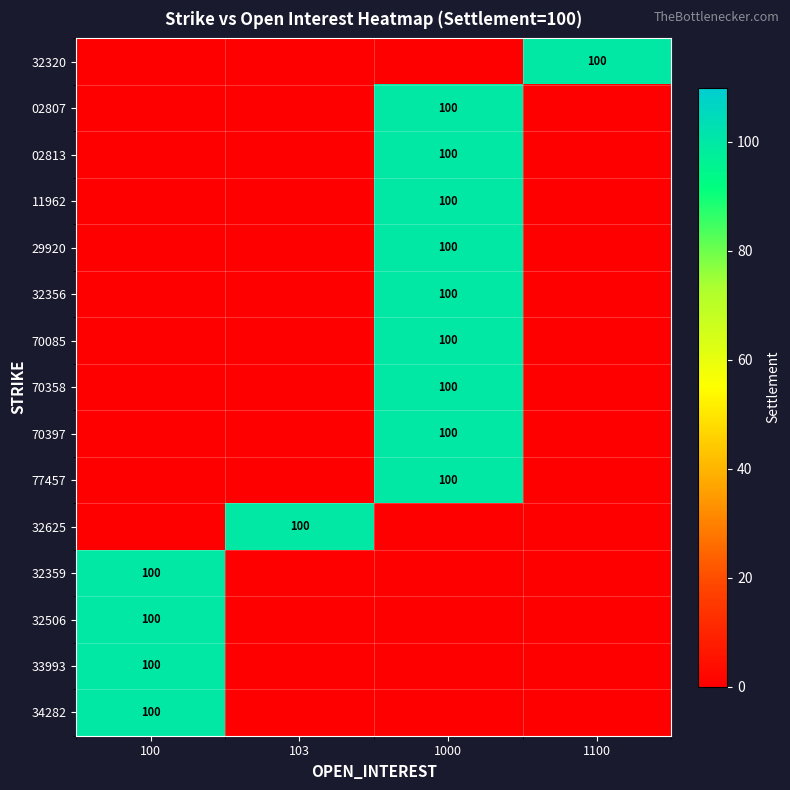

At 1000, list the series in order from largest to smallest.

02807, 02813, 11962, 29920, 32356, 70085, 70358, 70397, 77457, 32320, 32625, 32359, 32506, 33993, 34282